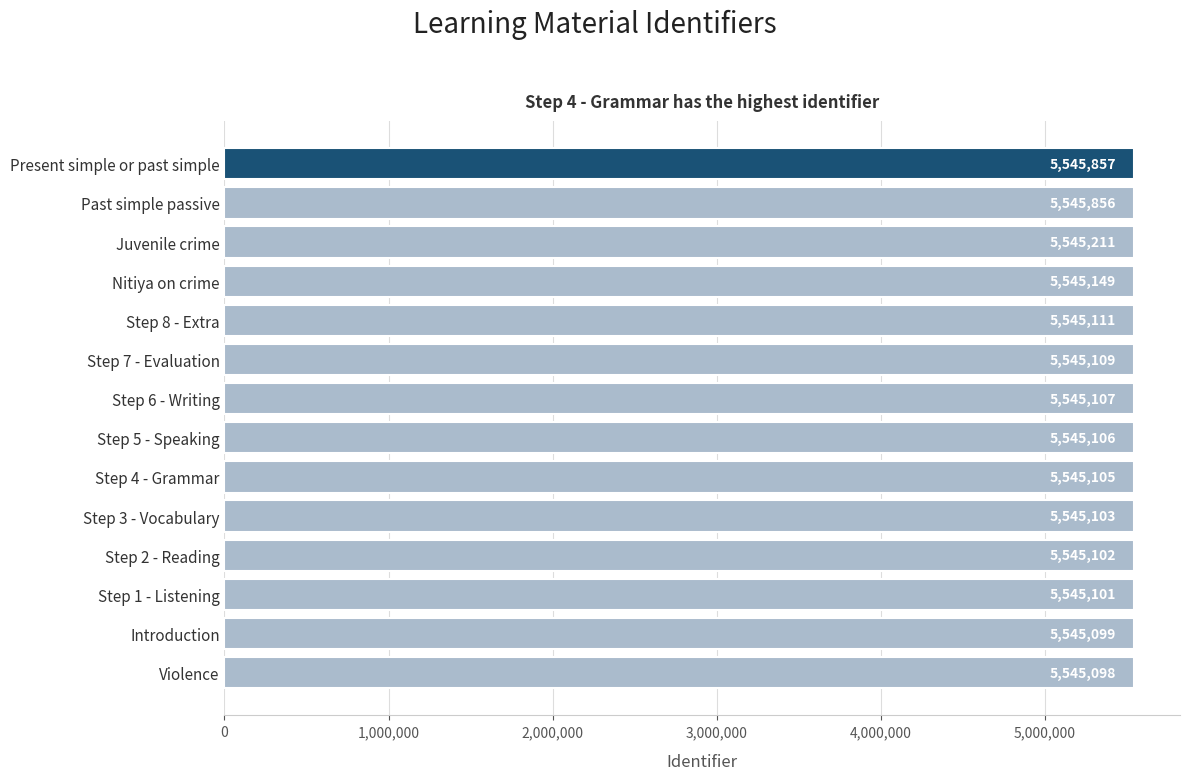

At which category does the chart reach its minimum across all series?

Violence